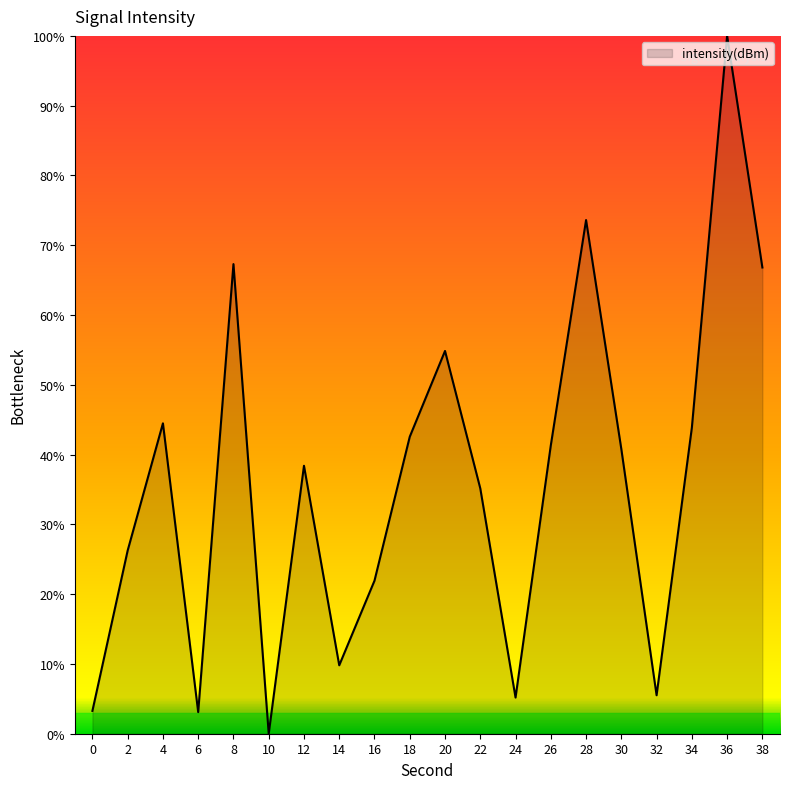

Which label corresponds to the largest value in the chart?

36